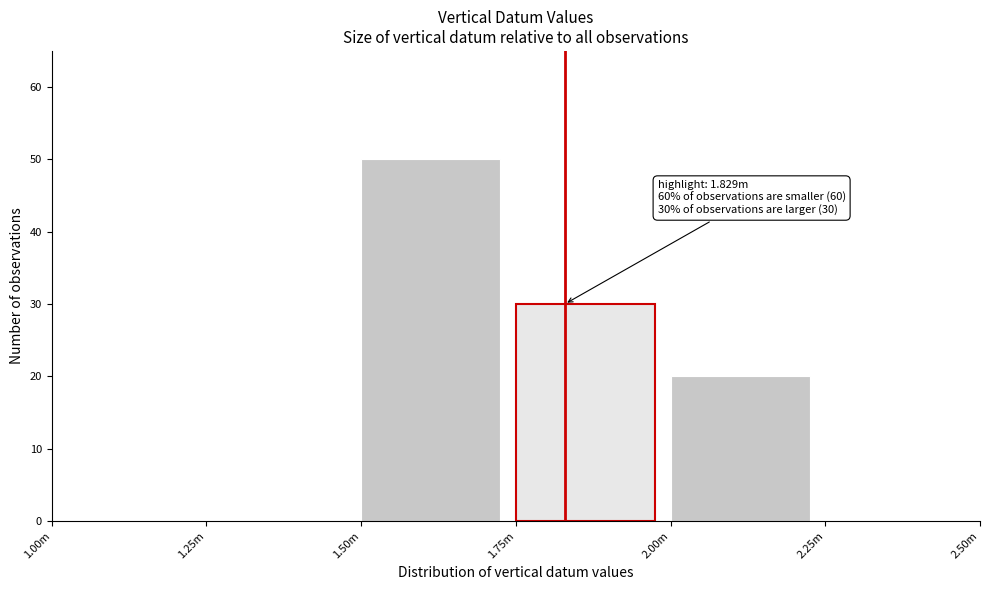

Reading right to left, transcribe all the data shown in this chart.

2.25m=0	2.00m=20	1.75m=30	1.50m=50	1.25m=0	1.00m=0